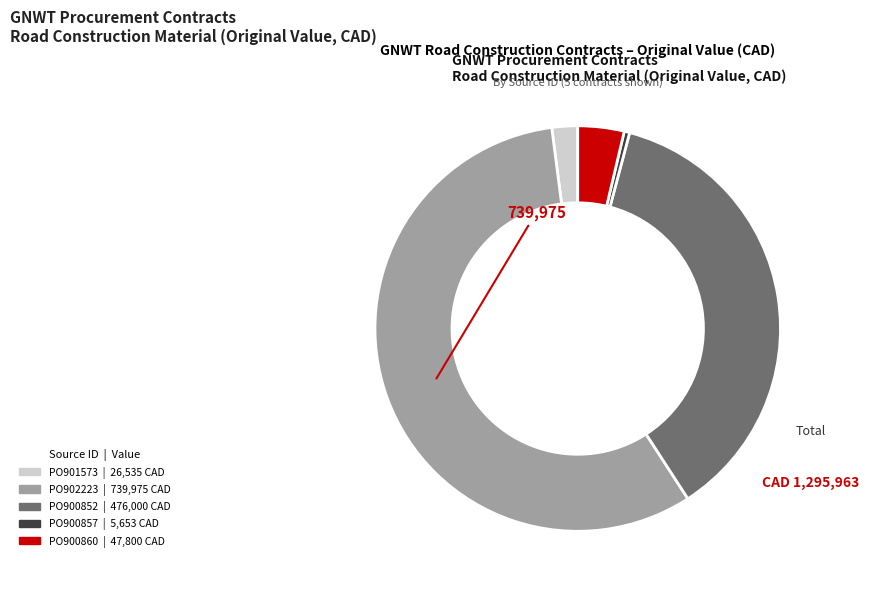

What percentage do PO902223 and PO901573 together represent?

59.1%